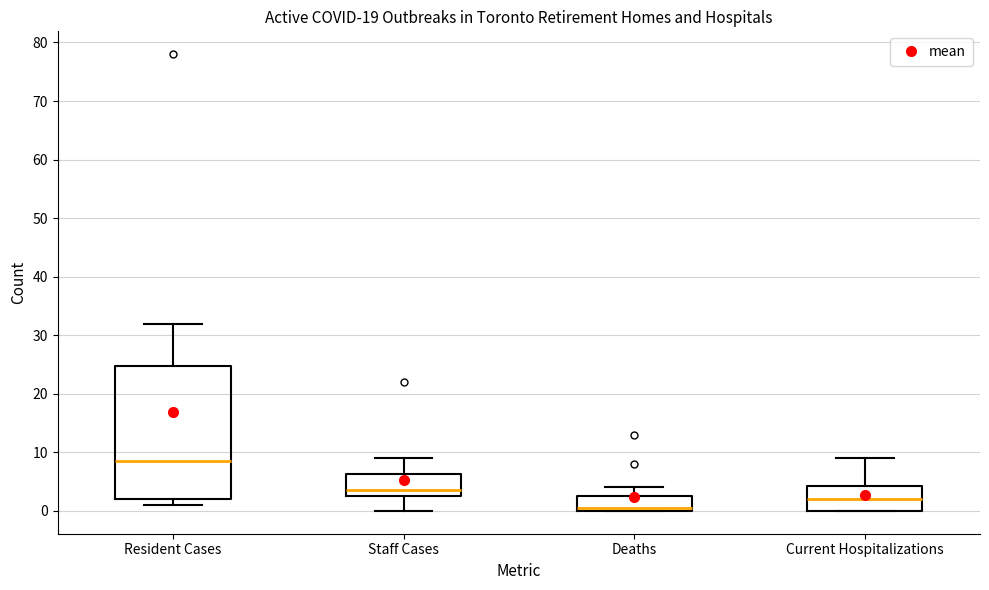

Reading left to right, read every box against the y-axis: the position of its median line, the range the box covers, and the ends of its whiskers. The values are not printed on the chart, so give them approximately, as read against the axis.

Resident Cases: median 9, box 2 to 25, whiskers 1 to 32
Staff Cases: median 4, box 3 to 6, whiskers 0 to 9
Deaths: median 1, box 0 to 3, whiskers 0 to 4
Current Hospitalizations: median 2, box 0 to 4, whiskers 0 to 9